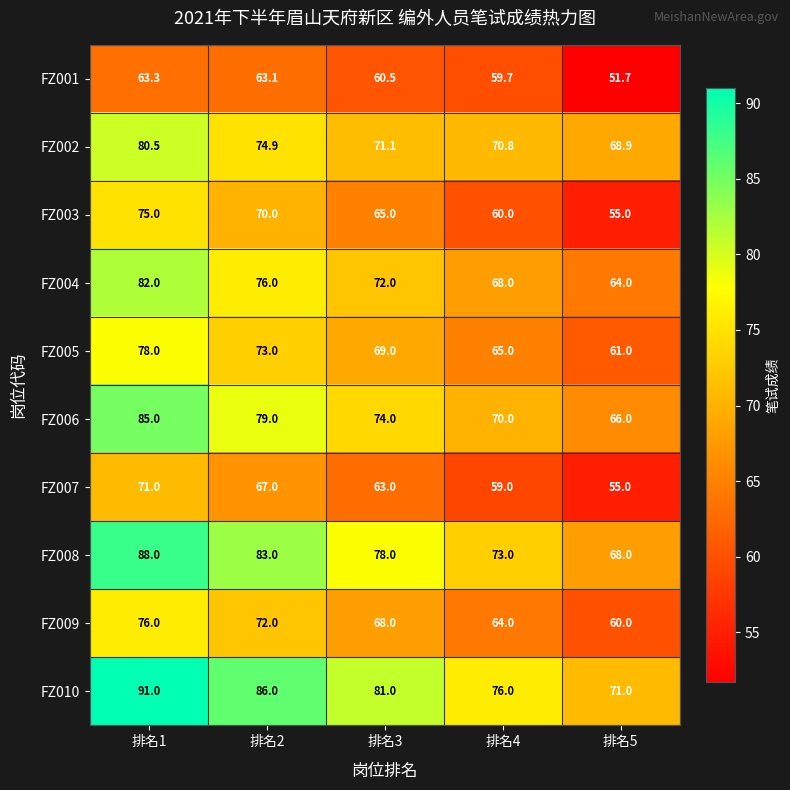

What is the spread (max minus min) of values at 排名3?

20.5